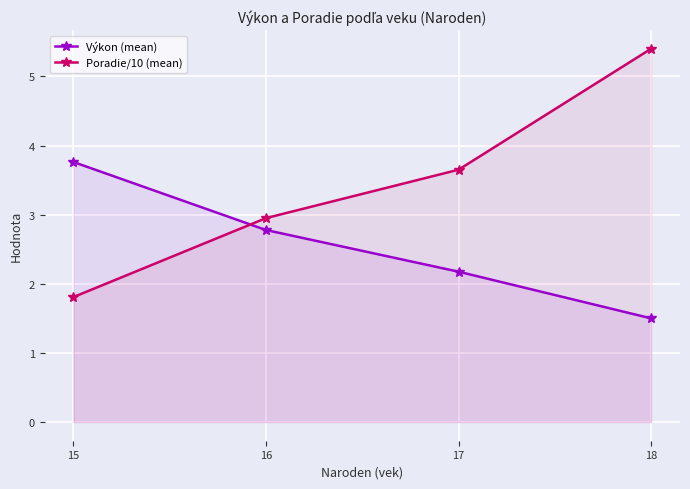

How many lines are shown in the chart?

2